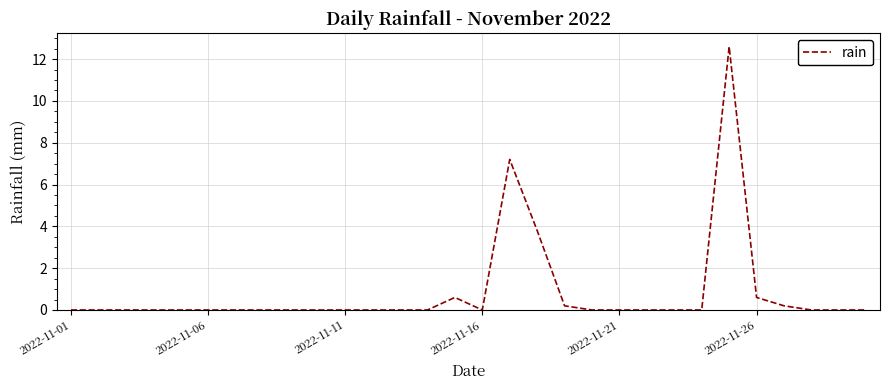

What is the difference between the maximum and minimum values?

12.6